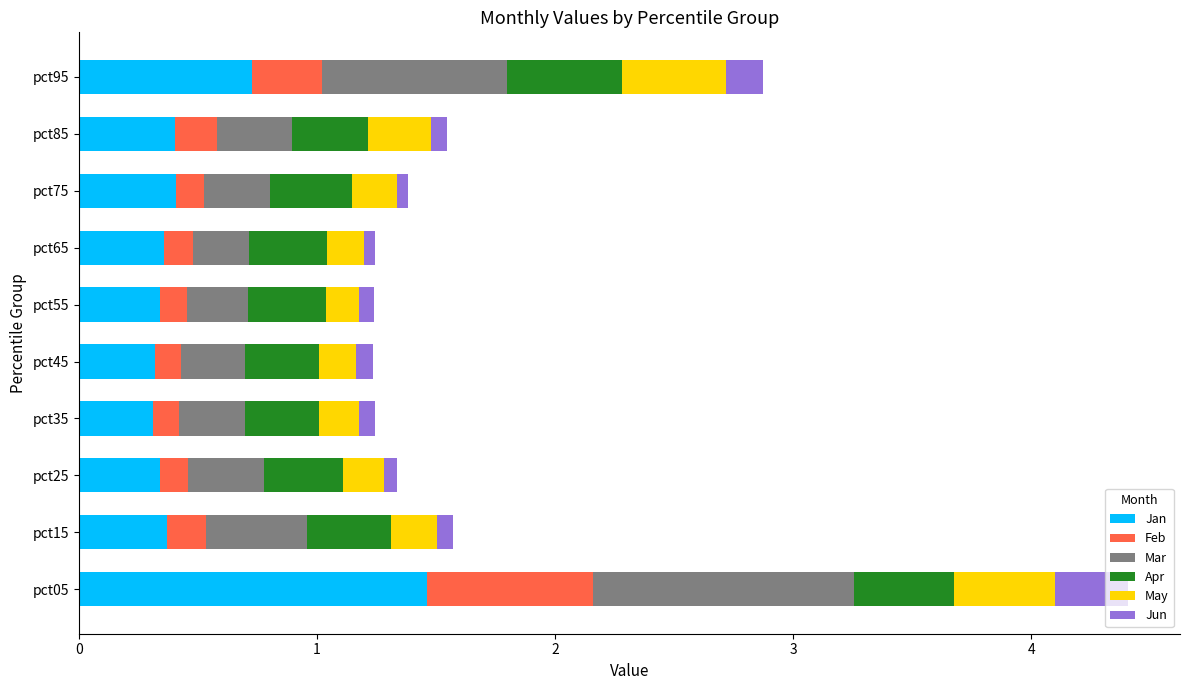

The Jan series shows 0.2 at pct25. True or false?

False